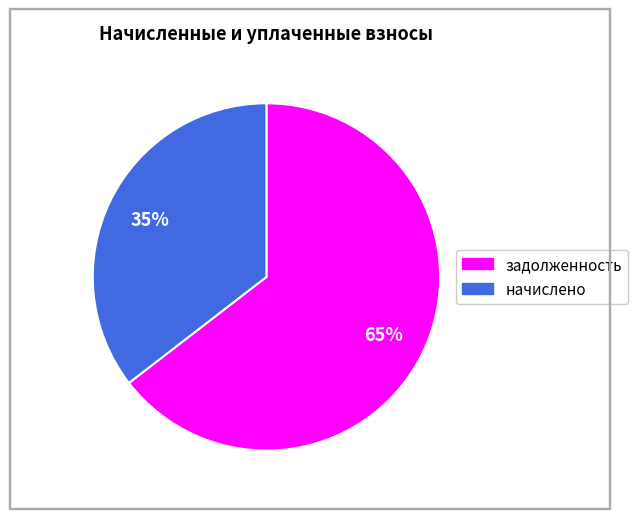

To the nearest percent, what is the average slice percentage?

50%